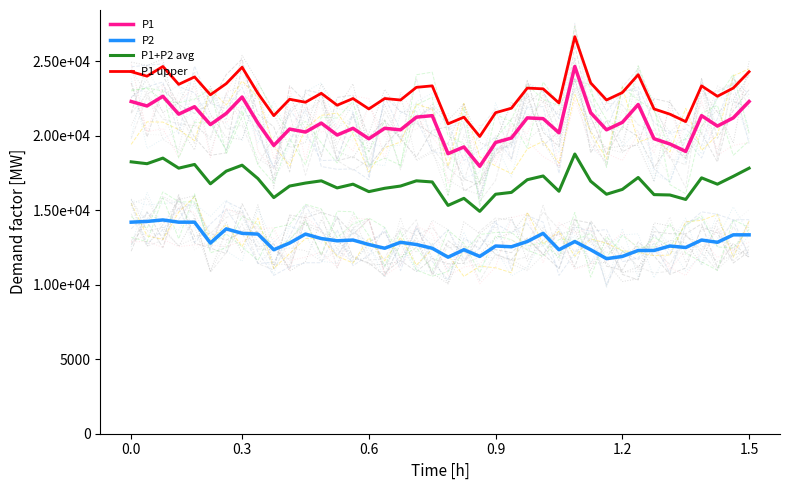

At how many categories does at least one series exceed 19972?

39